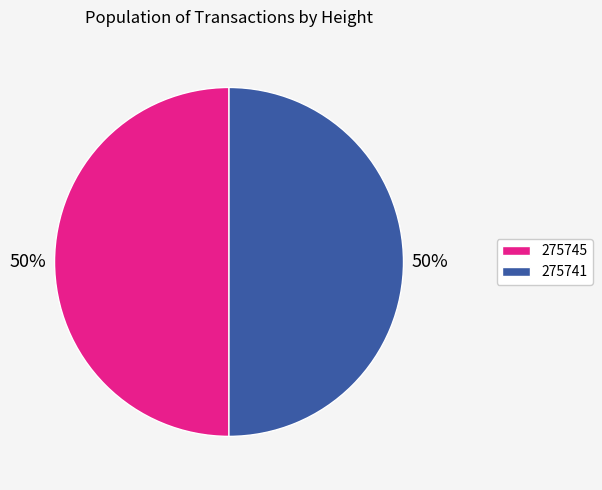

Approximately how many times larger is the value at 275741 compared to 275745?

1.0